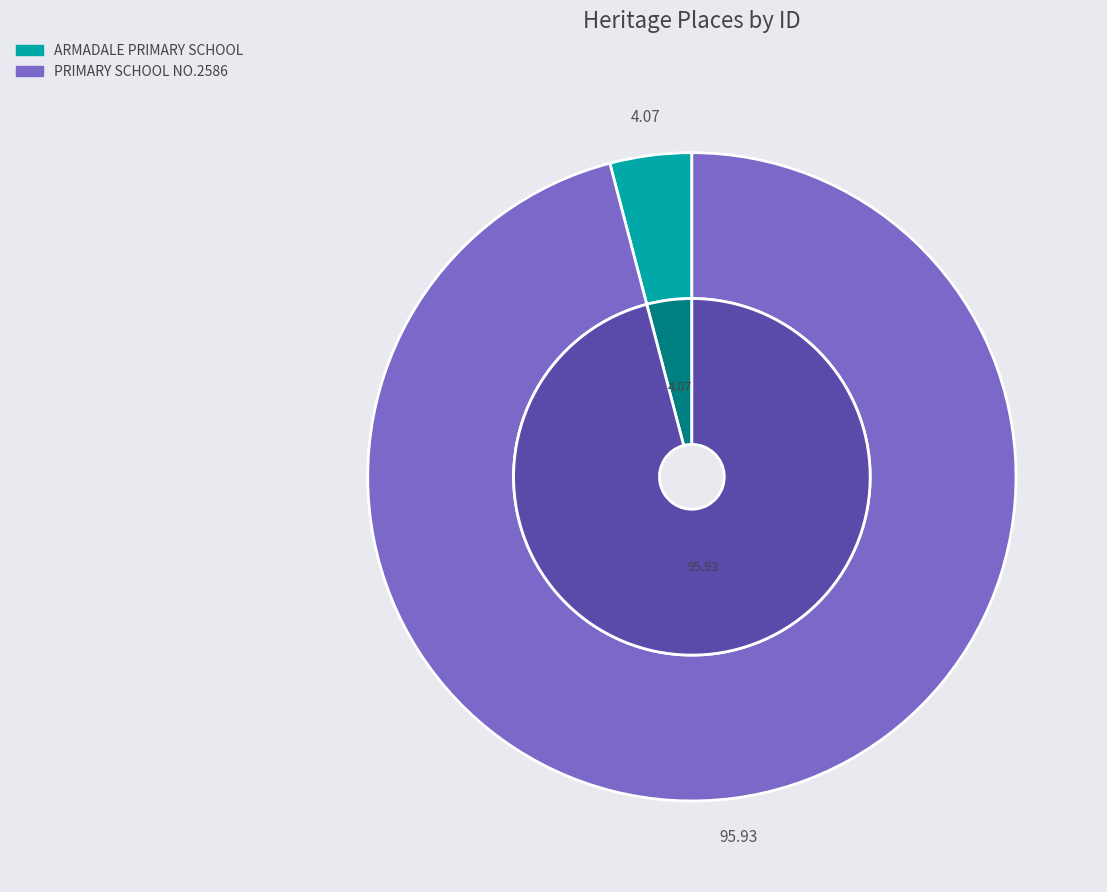

Does ARMADALE PRIMARY SCHOOL represent more than half of the total?

No